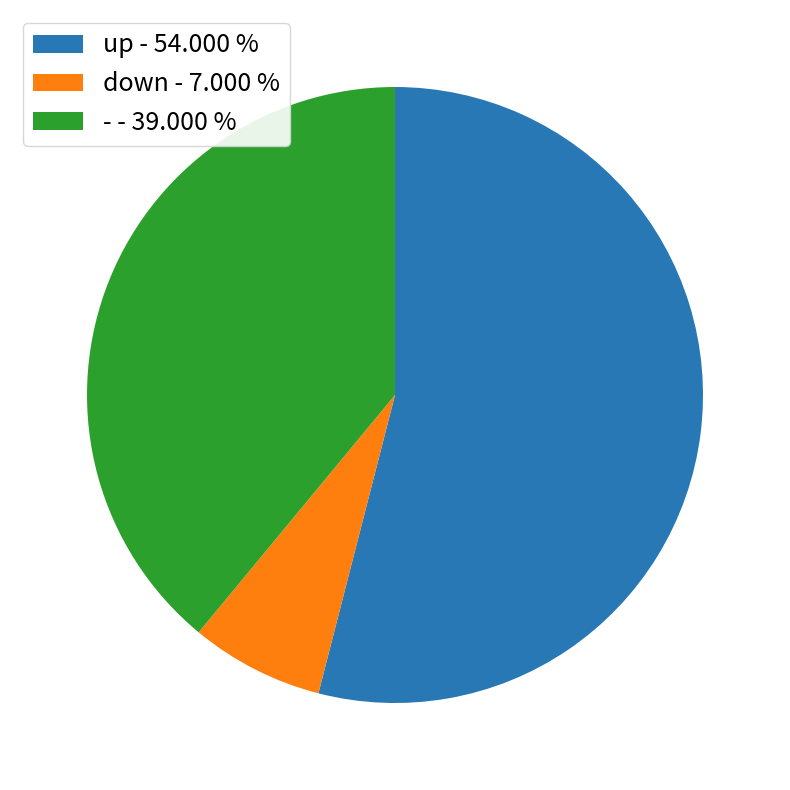

Rank the categories by value from lowest to highest.

down, -, up